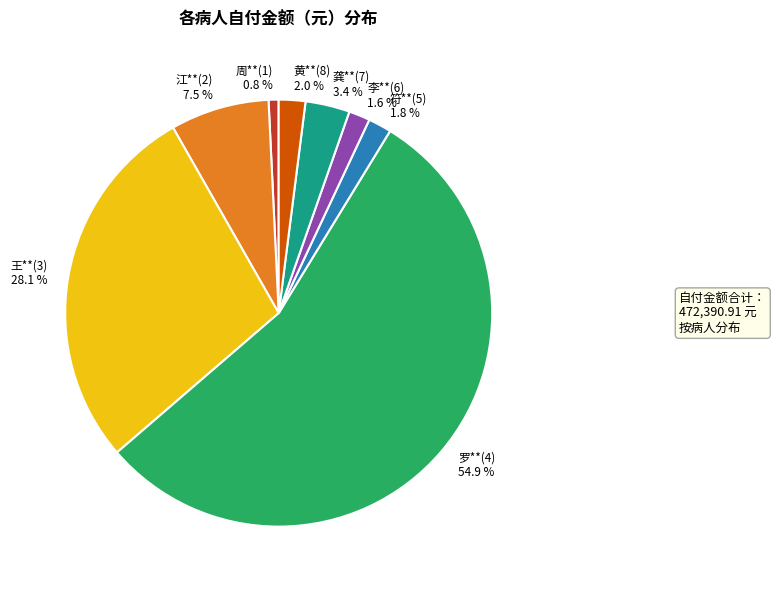

Which category has the smallest portion of the pie?

周**(1)